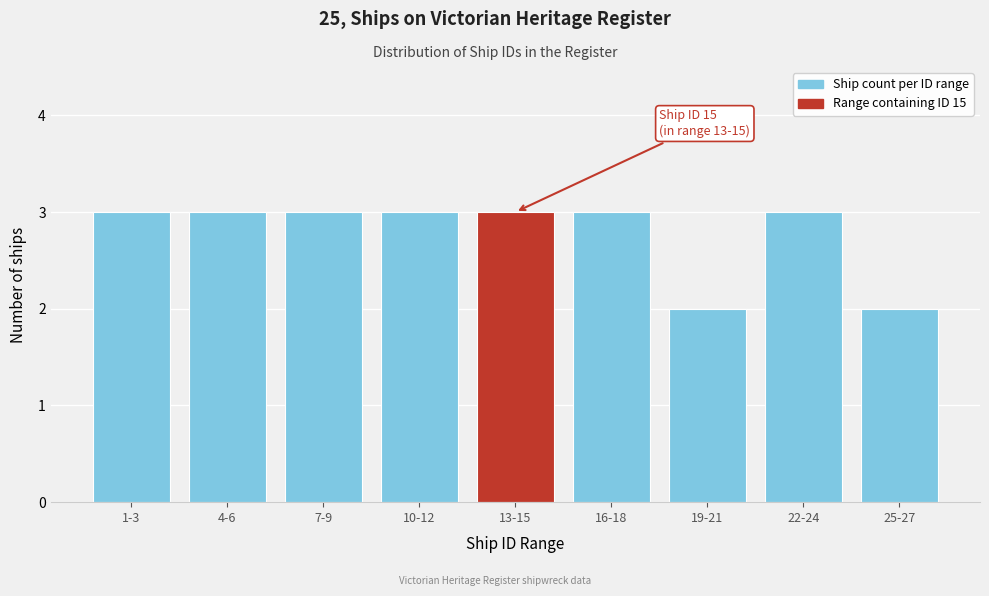

Reading right to left, list all the values displayed in this chart.

25-27=2	22-24=3	19-21=2	16-18=3	13-15=3	10-12=3	7-9=3	4-6=3	1-3=3